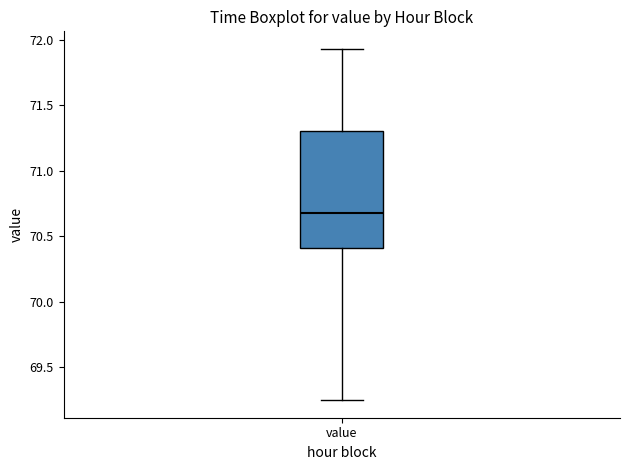

Where does the lower whisker of the box for value end on the y-axis? The values are not printed on the chart, so give them approximately, as read against the axis.

69.25